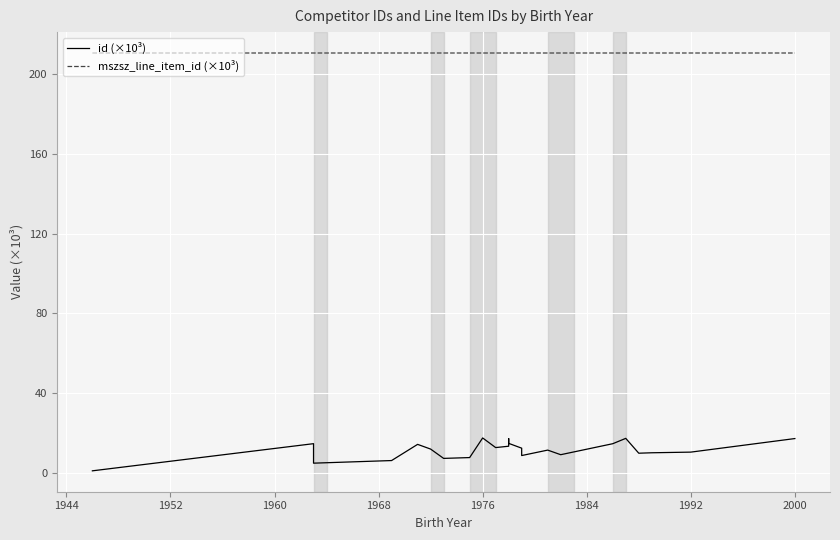

Which series has the widest spread of values?

id (×10³)